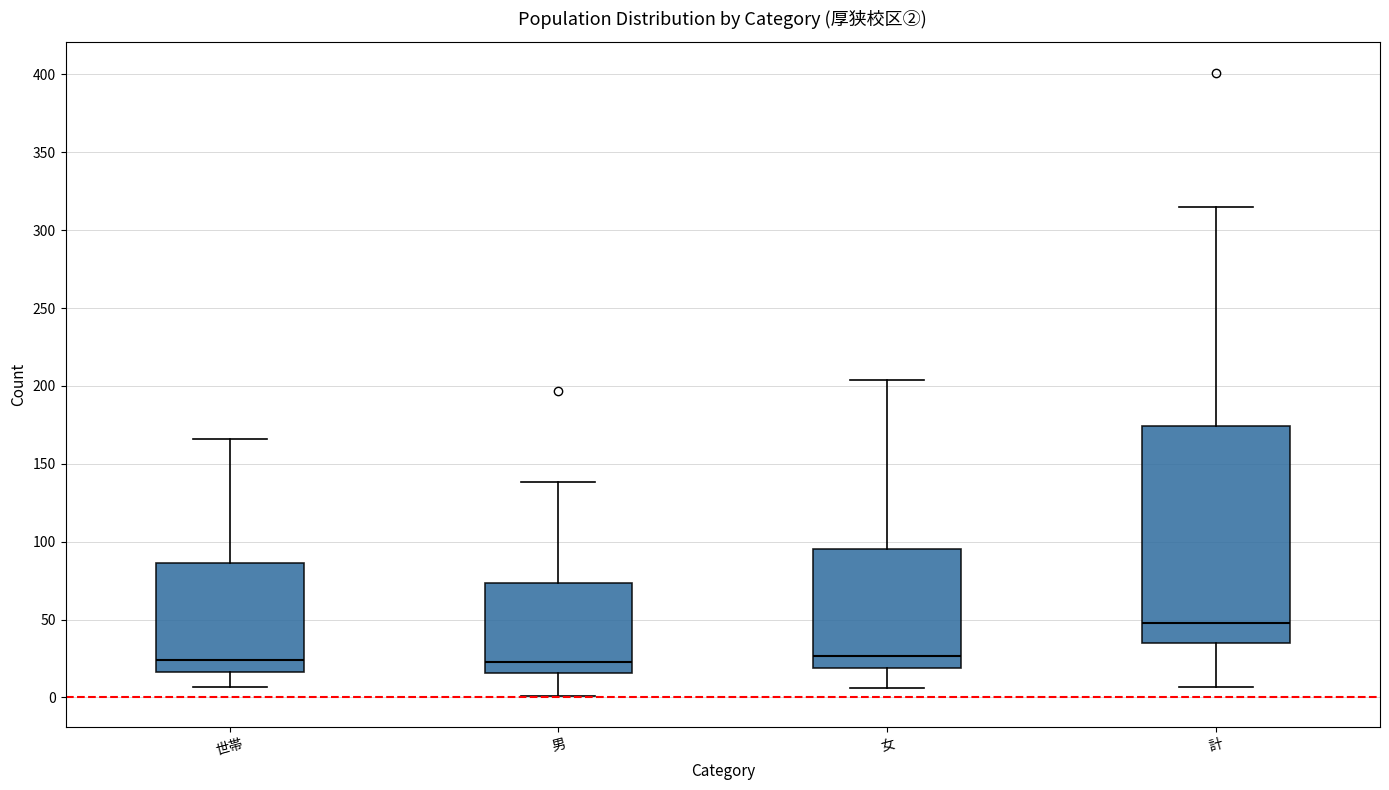

Reading left to right, read every box against the y-axis: the position of its median line, the range the box covers, and the ends of its whiskers. The values are not printed on the chart, so give them approximately, as read against the axis.

世帯: median 25, box 15 to 85, whiskers 5 to 165
男: median 25, box 15 to 75, whiskers 0 to 140
女: median 25, box 20 to 95, whiskers 5 to 205
計: median 50, box 35 to 175, whiskers 5 to 315